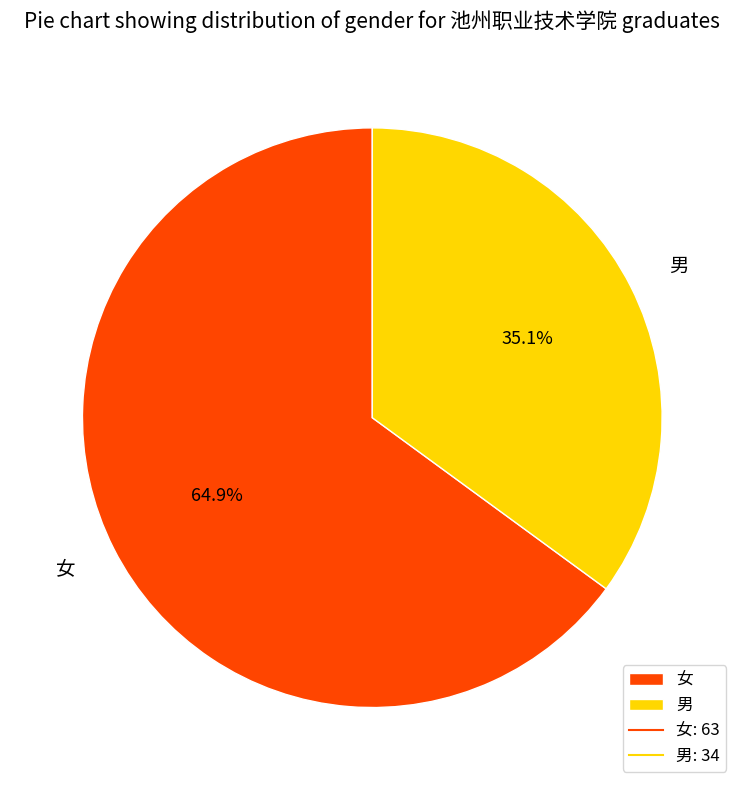

Which slice represents more than half of the pie?

女